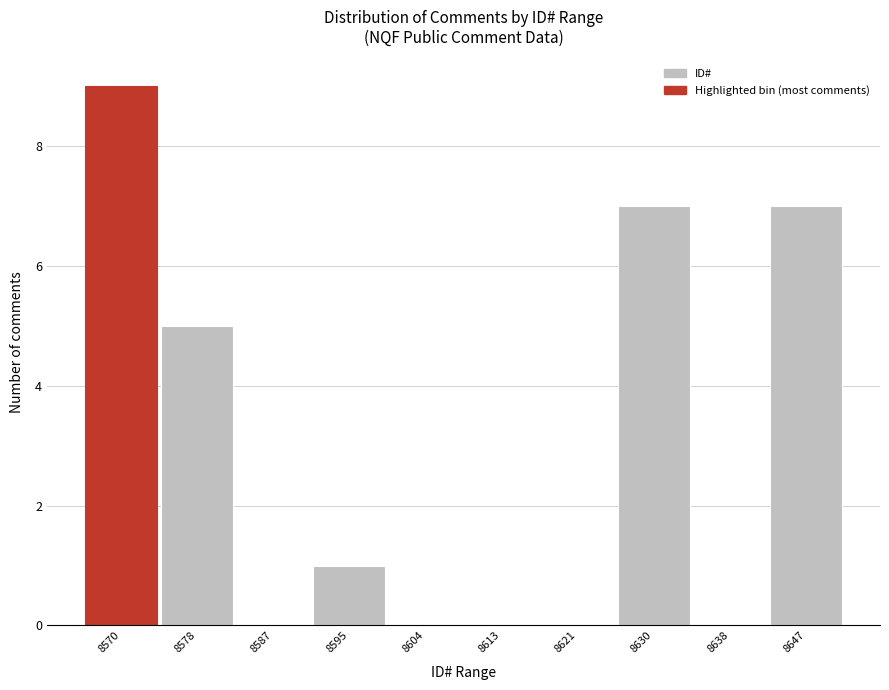

Reading right to left, what are all the values shown in this chart?

8647=7	8638=0	8630=7	8621=0	8613=0	8604=0	8595=1	8587=0	8578=5	8570=9